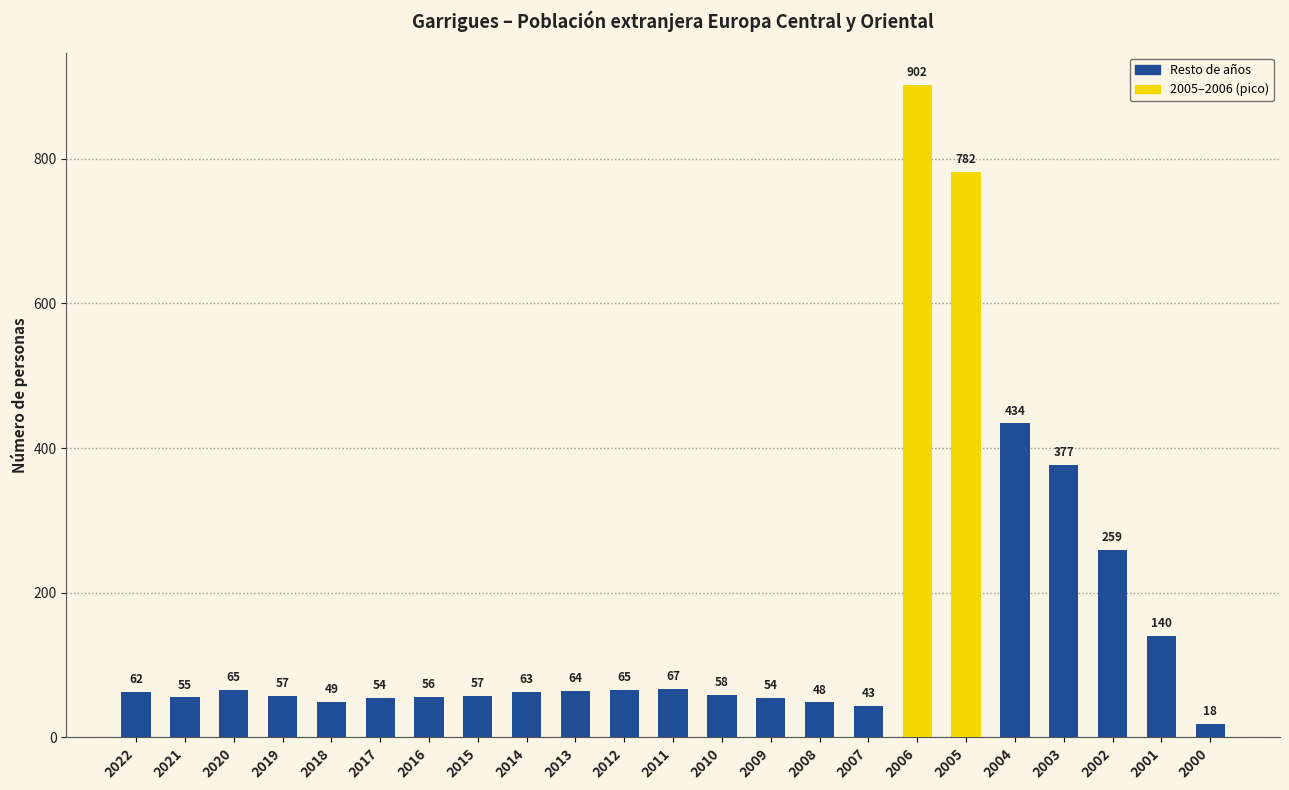

What is the value of the 13th bar from the left?

58